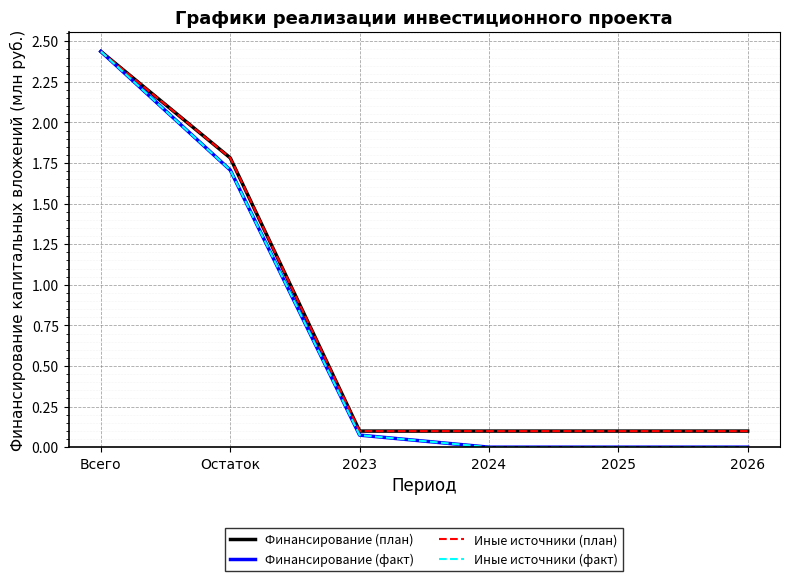

Does the chart display data point markers on the line(s)?

No